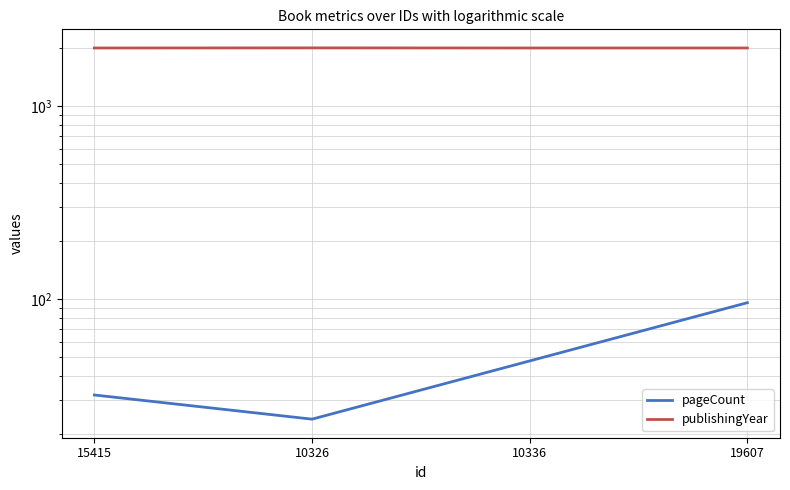

What is the total value across all series at 19607?

2087